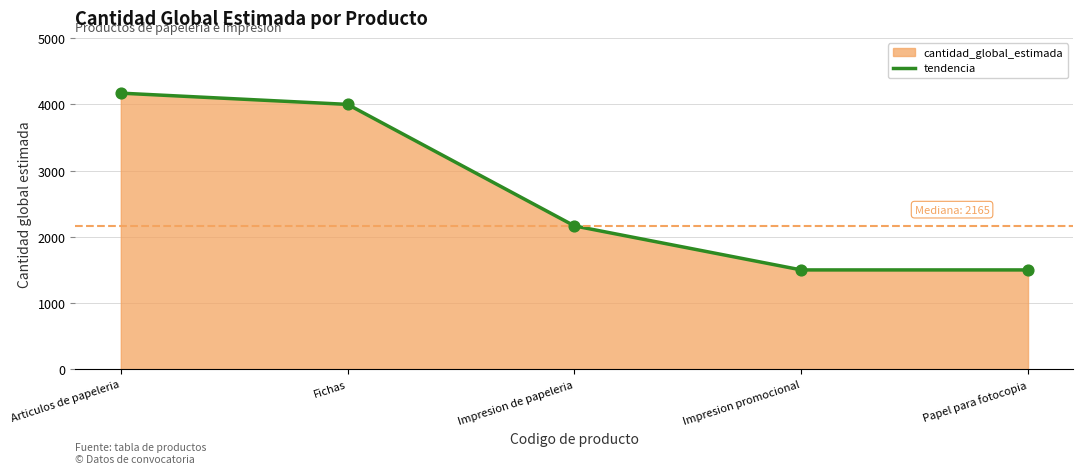

What is the change in value from Impresion de papeleria to Papel para fotocopia?

-665